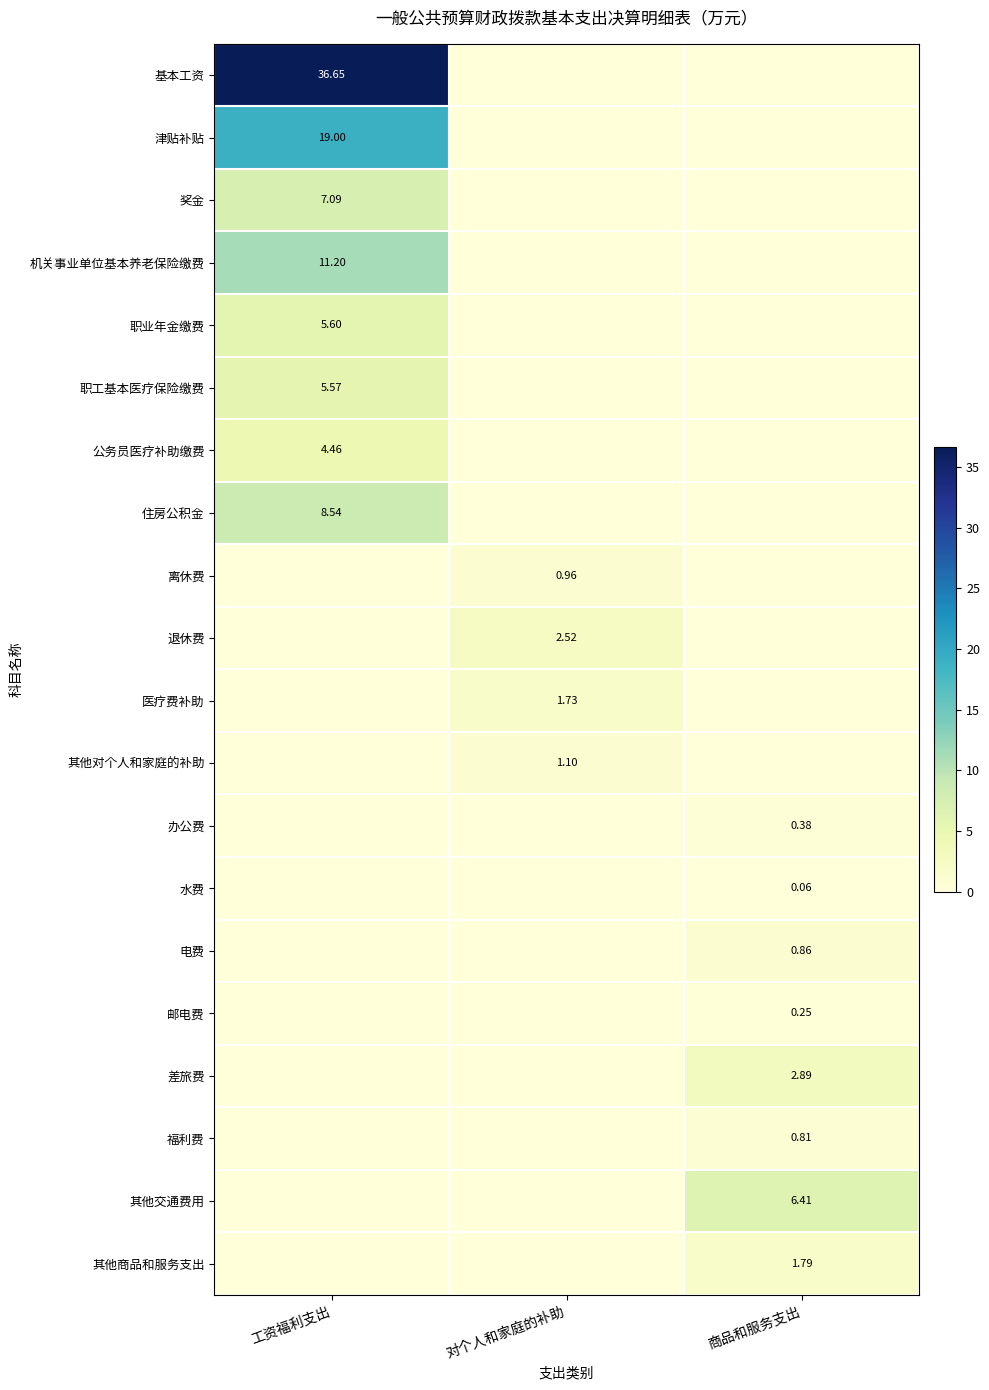

Which has a higher value, 对个人和家庭的补助 or 商品和服务支出?

对个人和家庭的补助